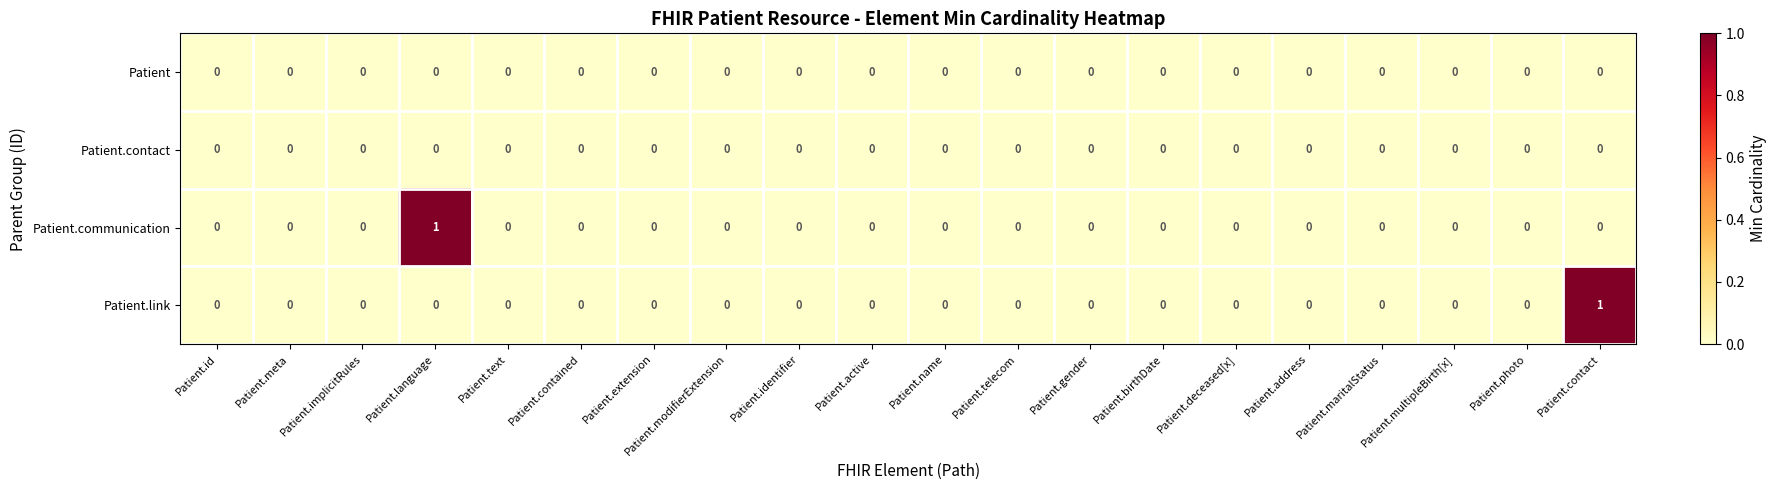

Count the Patient.link values in the range 0 to 1.

20